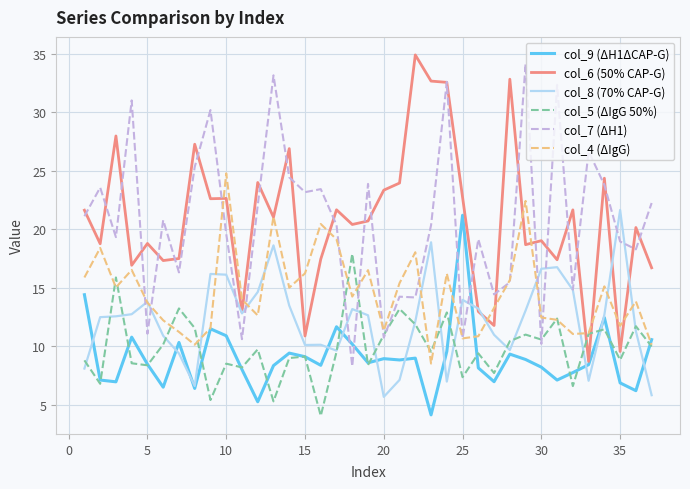

What is the smallest value displayed?

4.0